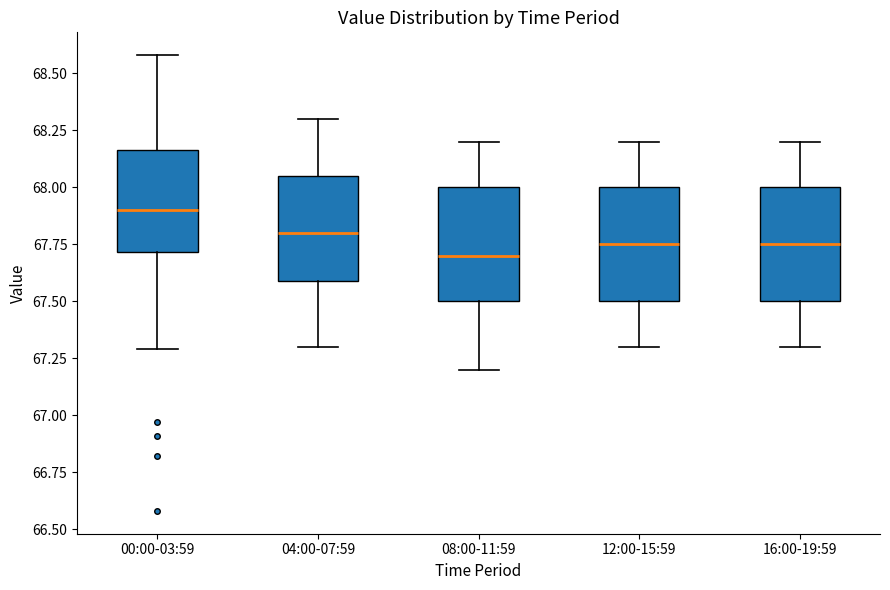

Which box's median line is the highest?

00:00-03:59